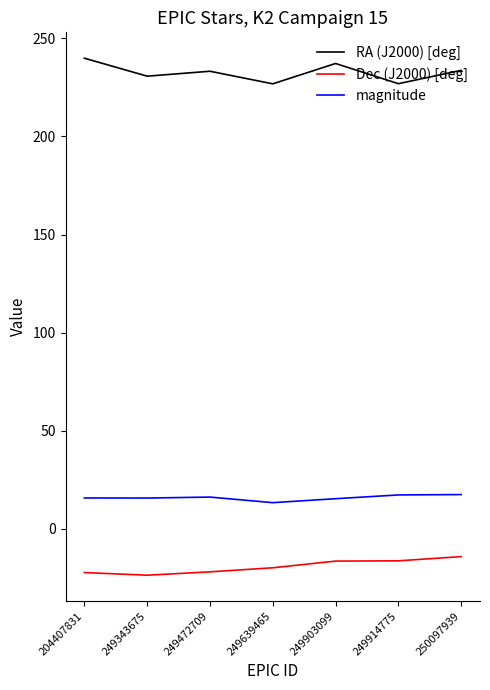

The Dec (J2000) [deg] series shows -8.7 at 249343675. True or false?

False